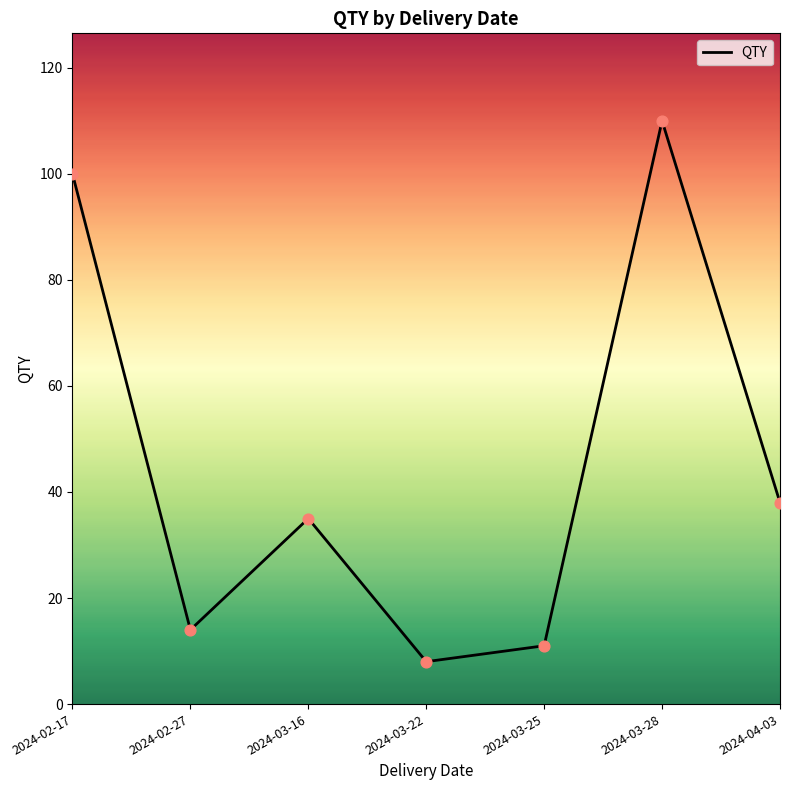

What is the ratio of the value at 2024-03-25 to the value at 2024-03-28?

0.1